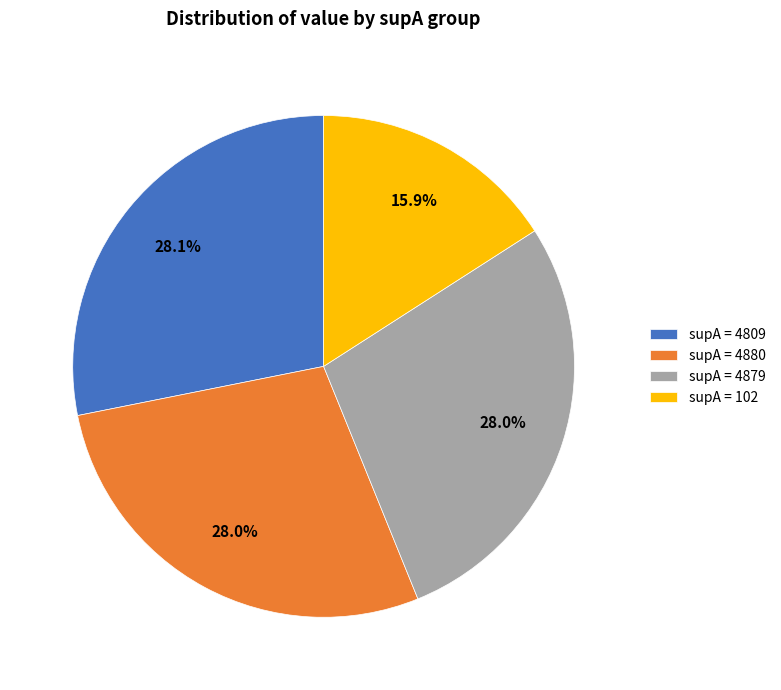

Count the number of slices in the pie.

4